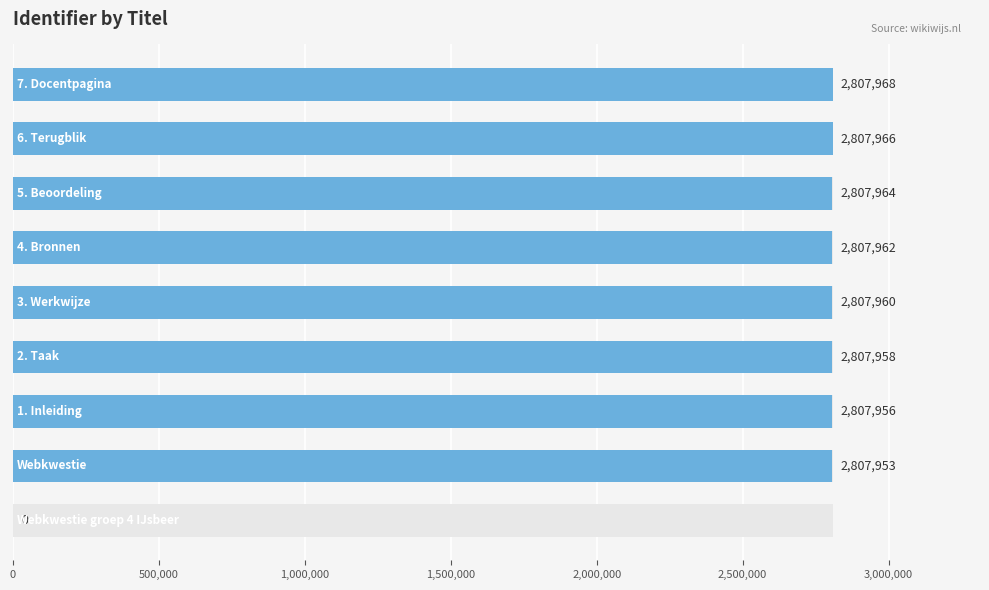

What is the change in value from 0 to 3,000,000?

+2807964